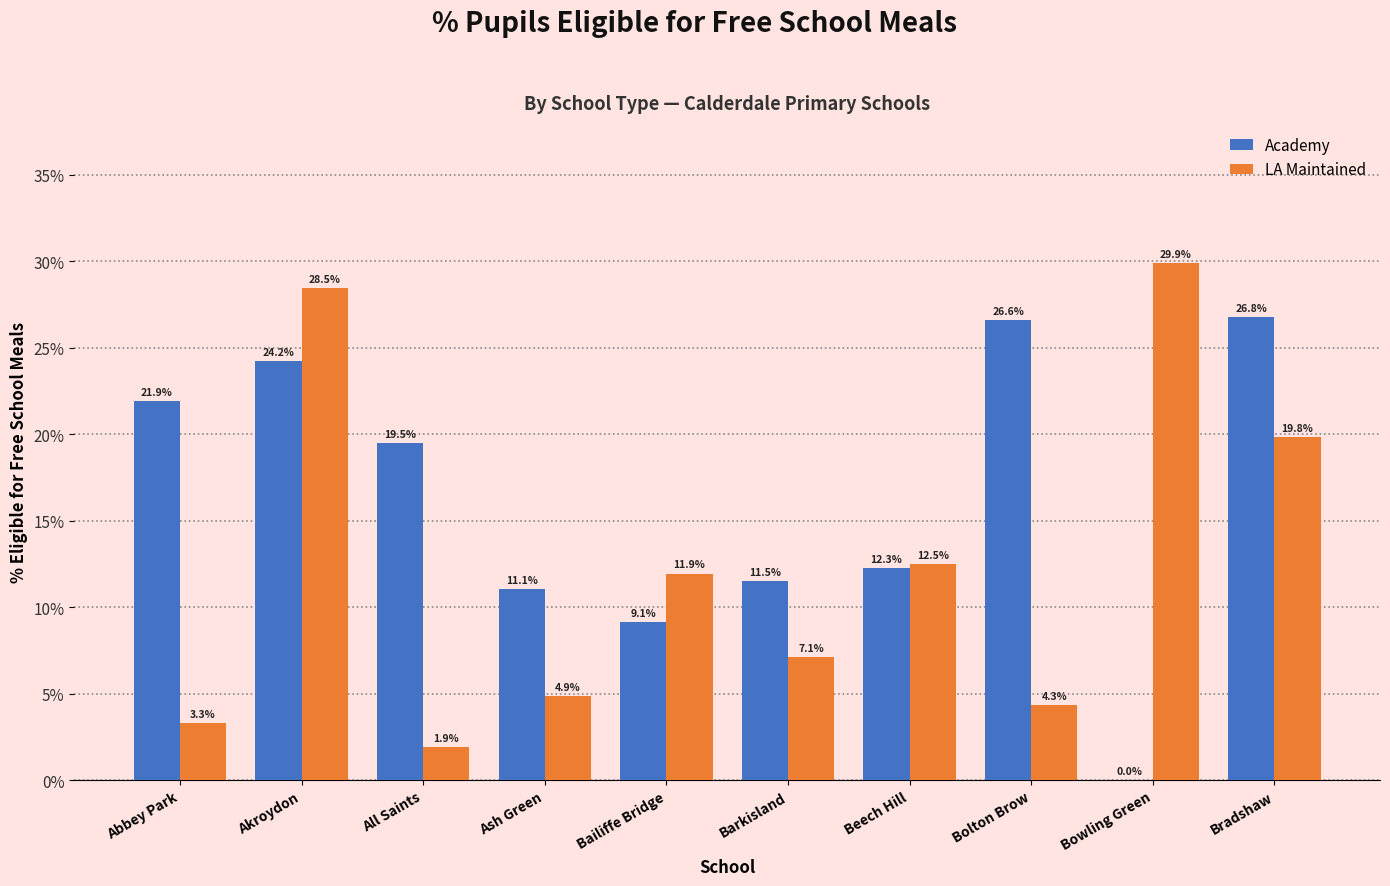

Which series has the largest range (max minus min)?

LA Maintained